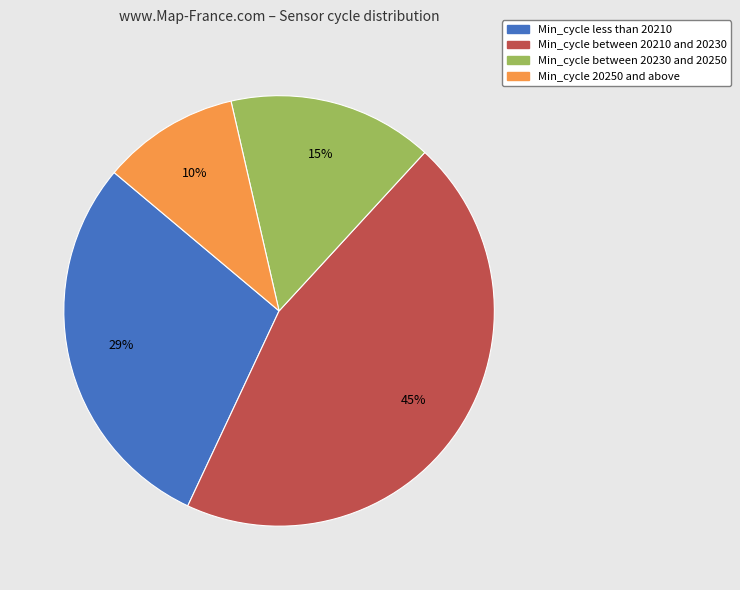

To the nearest percent, what is the difference between the largest and smallest slice percentages?

35%